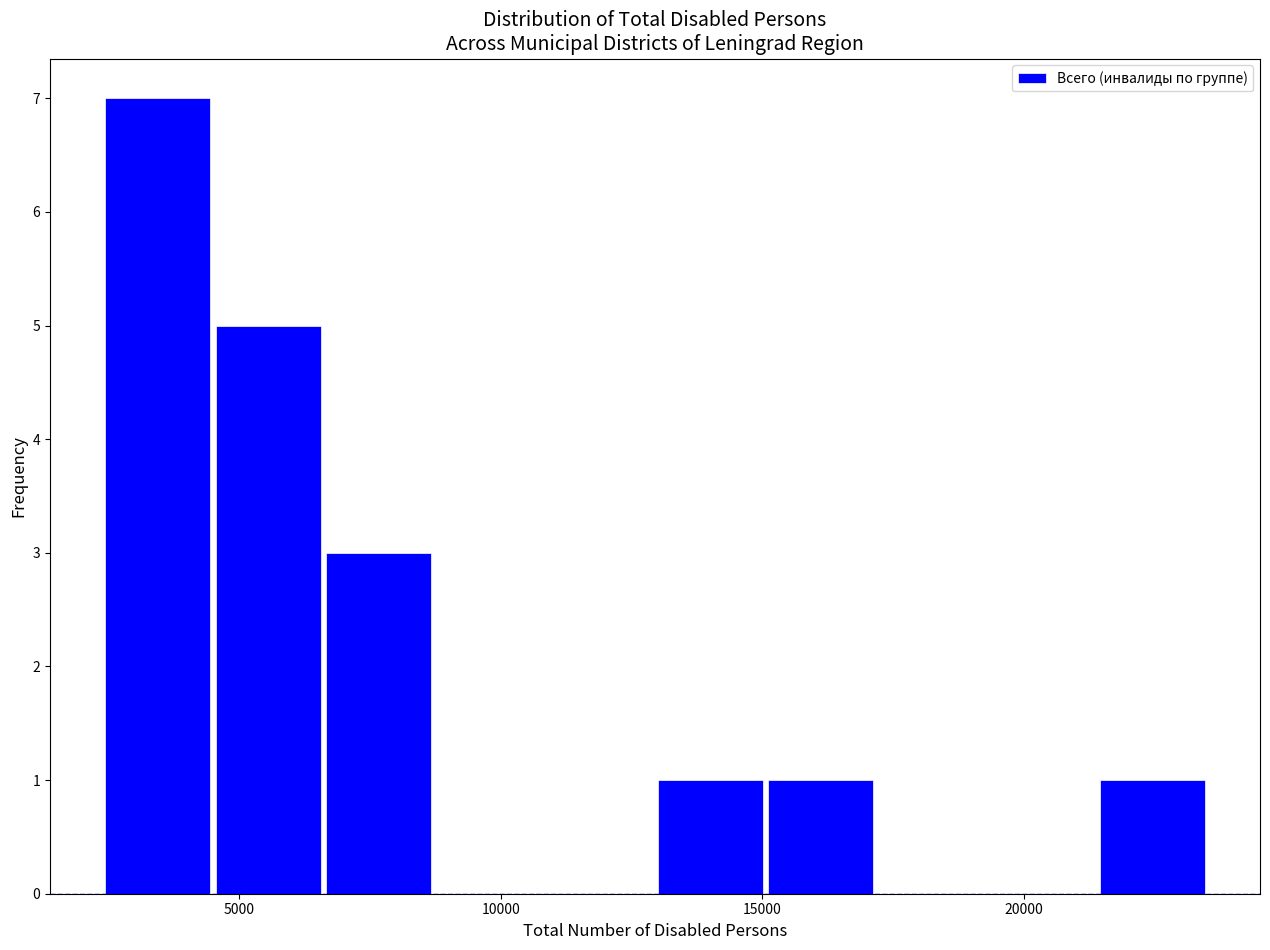

Reading left to right, list every bar in this chart as the range it spans on the x-axis followed by its height. Neither the bar edges nor the heights are printed on the chart, so give them approximately, as read against the axes.

2500 to 4500: 7
4500 to 6500: 5
6500 to 8500: 3
8500 to 11000: 0
11000 to 13000: 0
13000 to 15000: 1
15000 to 17000: 1
17000 to 19500: 0
19500 to 21500: 0
21500 to 23500: 1